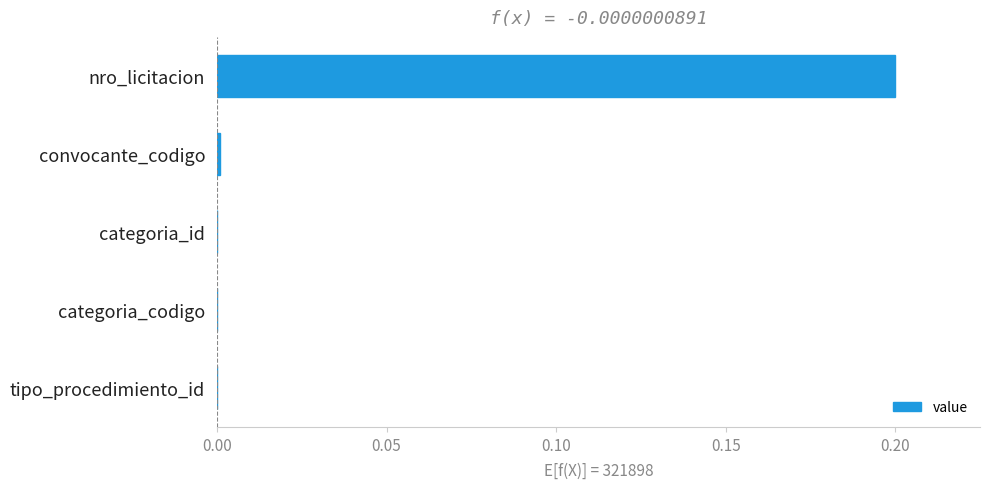

True or false: the data shows 0.0 at convocante_codigo.

True